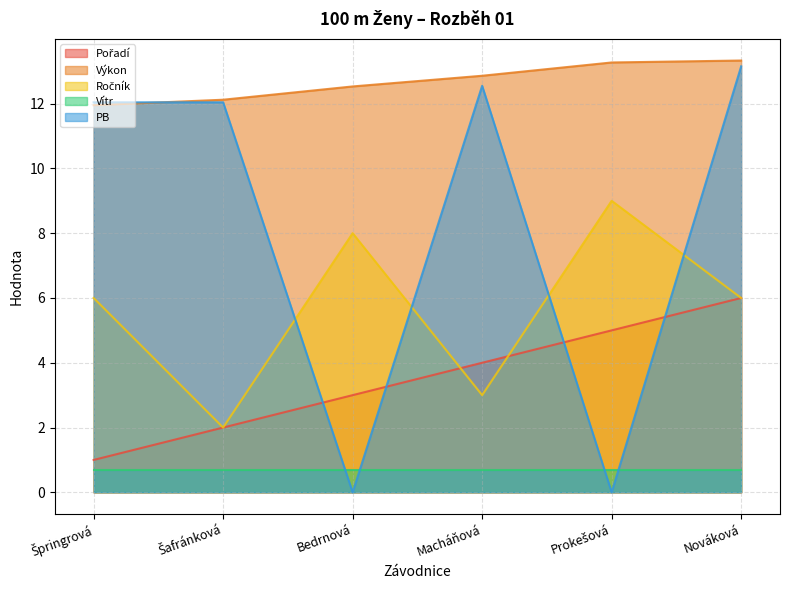

Between Prokešová and Bedrnová, which is larger?

Prokešová